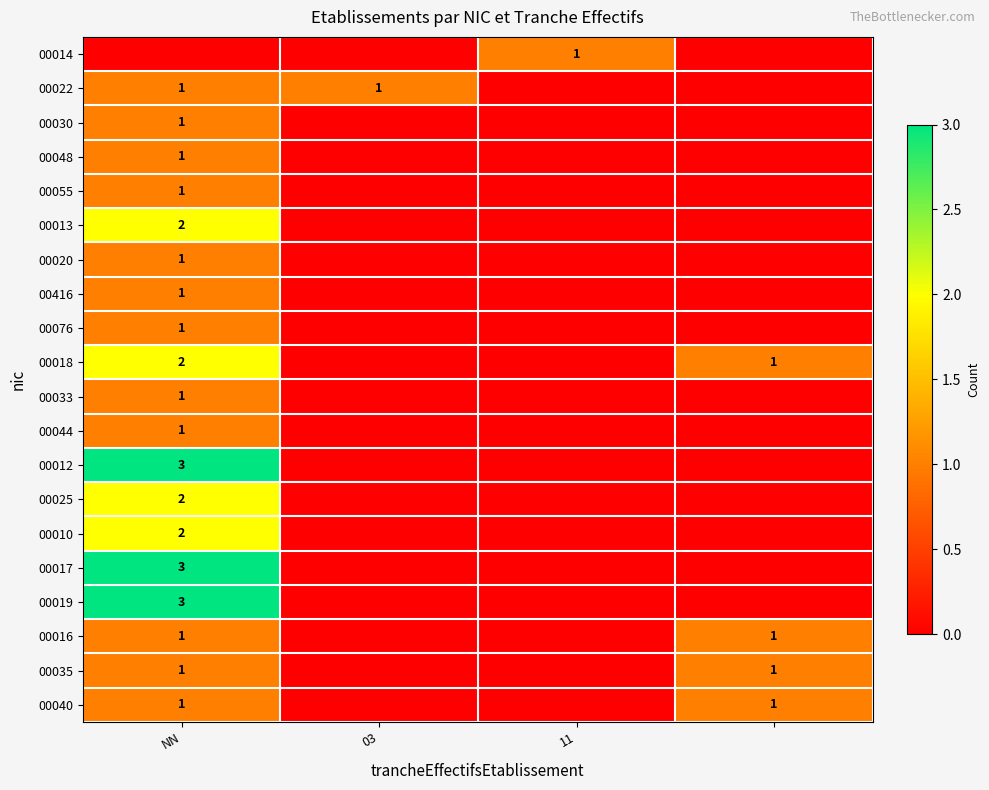

True or false: 00040 has a value of 1 at NN.

True